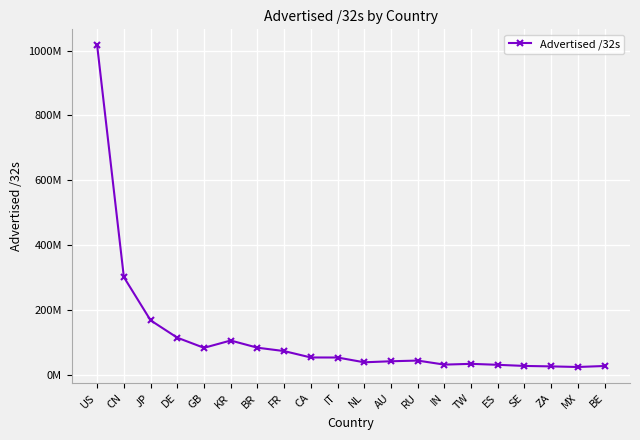

Does the chart have visible grid lines?

Yes